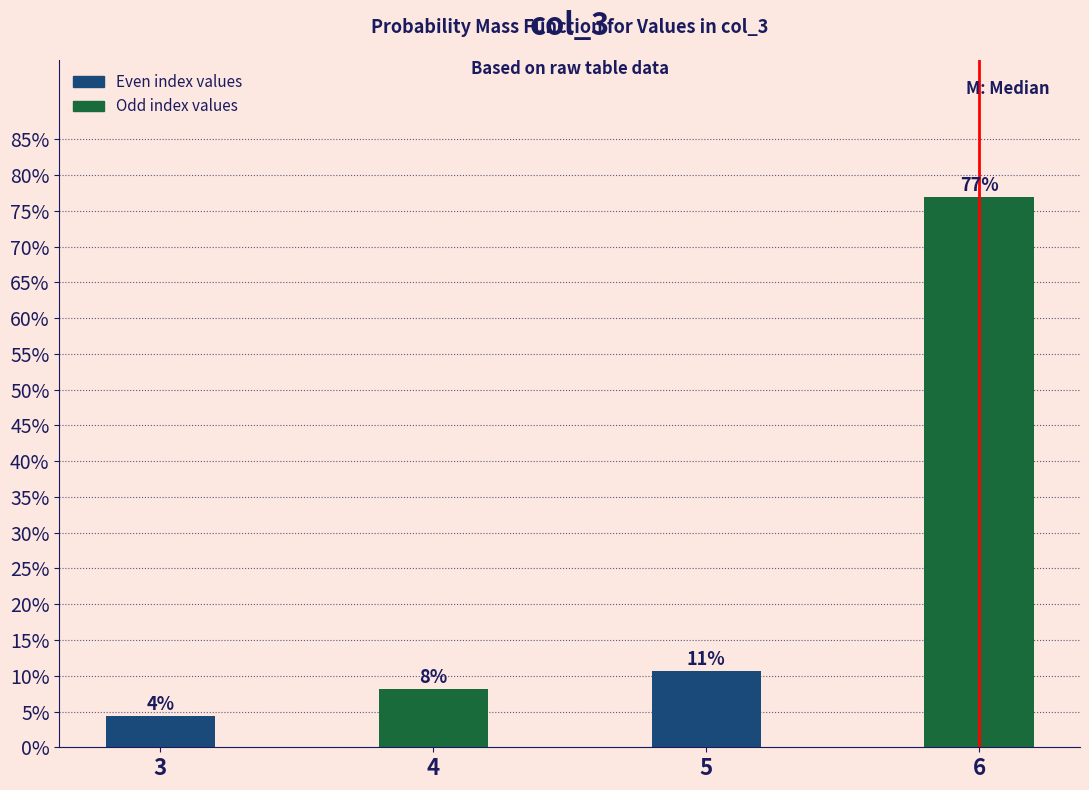

How many bars are there in total?

4